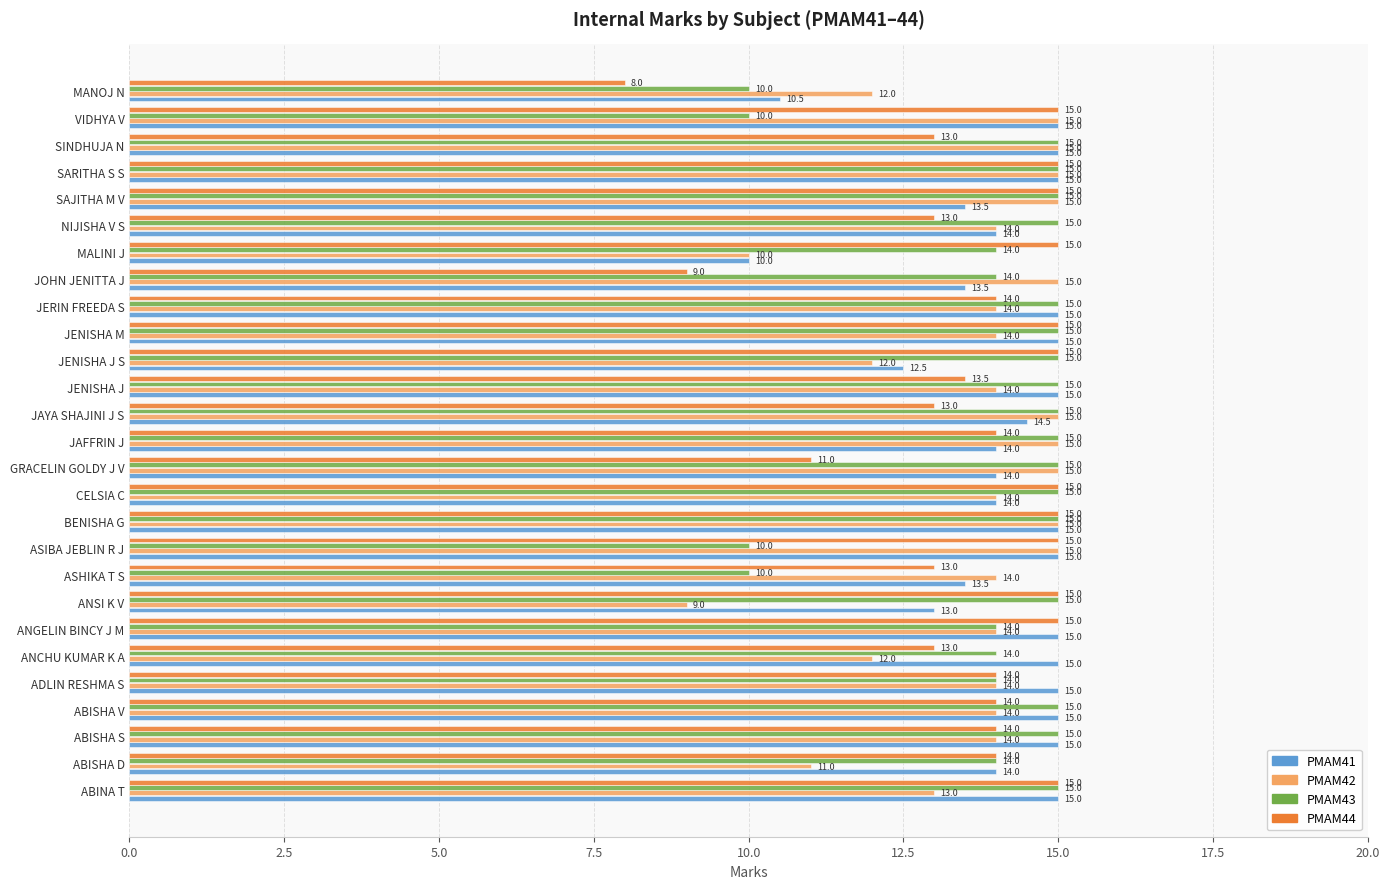

Which series has the widest spread of values?

PMAM44